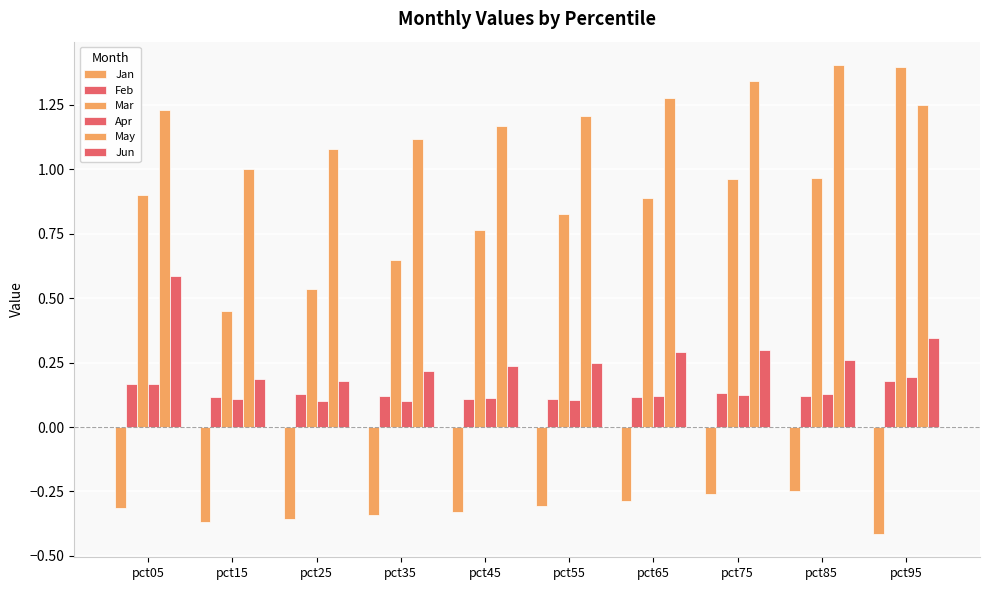

How many groups of bars are there?

10